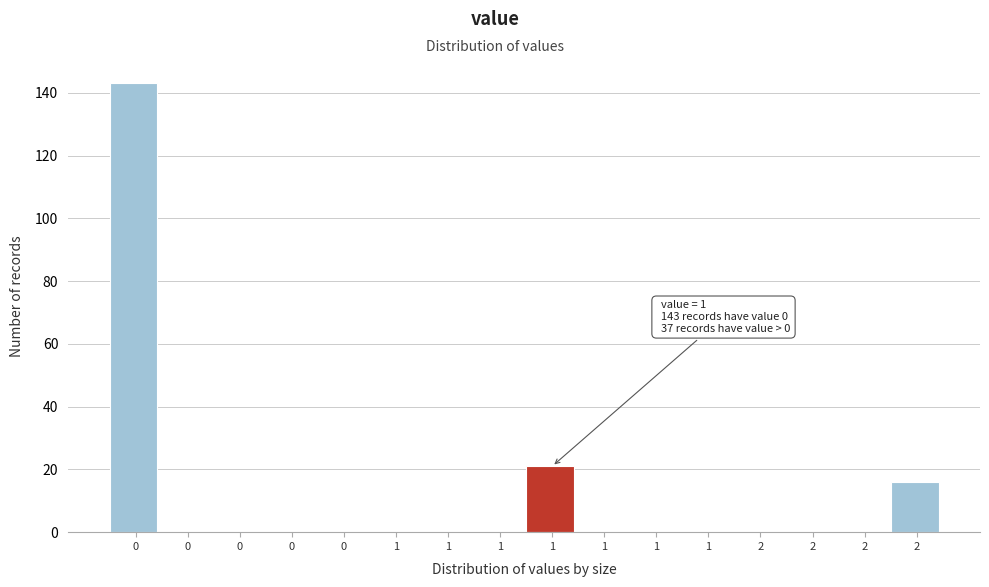

How many data points does each series have?

16